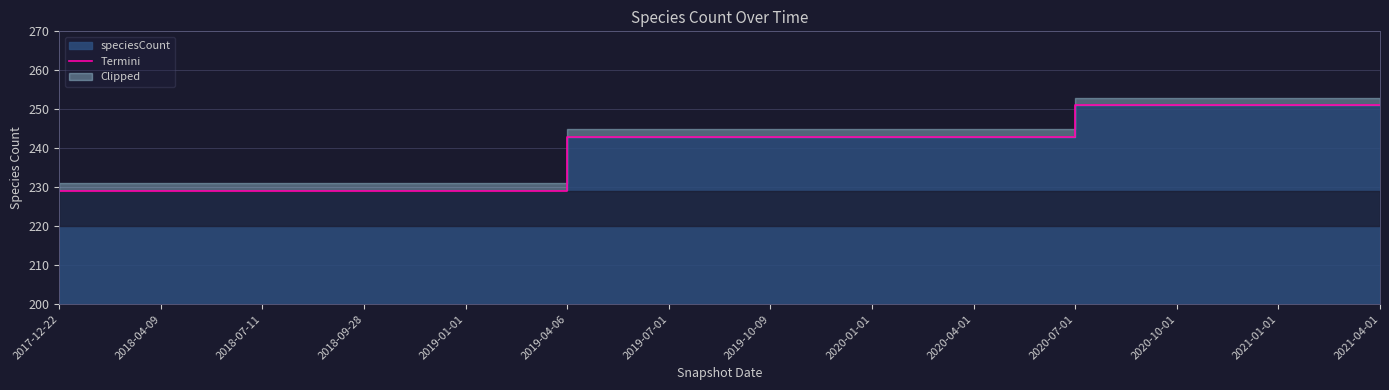

Reading left to right, transcribe all the data shown in this chart.

229	229	229	229	229	243	243	243	243	243	251	251	251	251